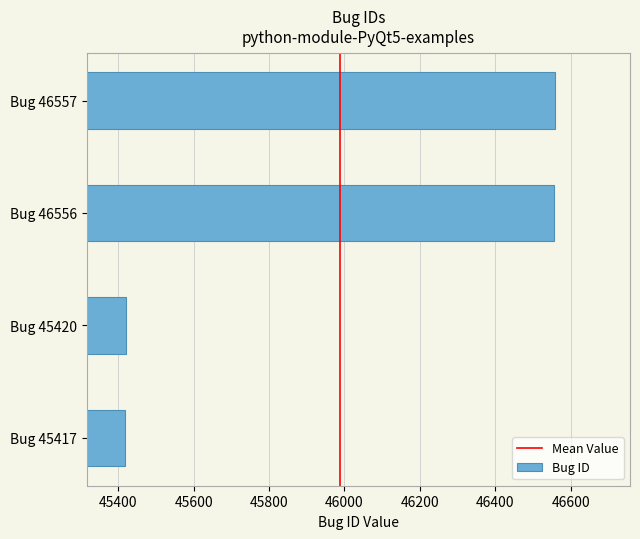

What is the difference between the maximum and minimum values?

1140